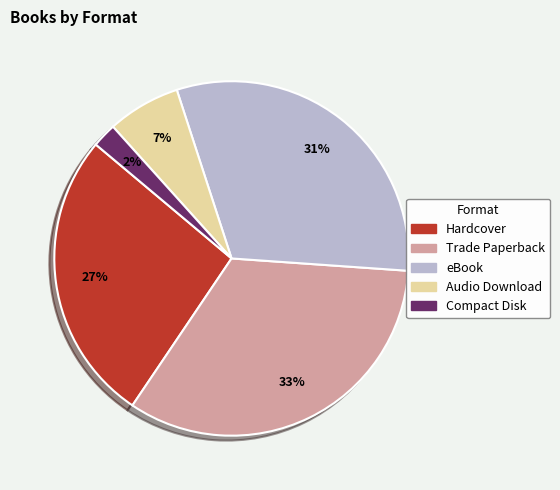

To the nearest percent, what portion does Compact Disk represent?

2%